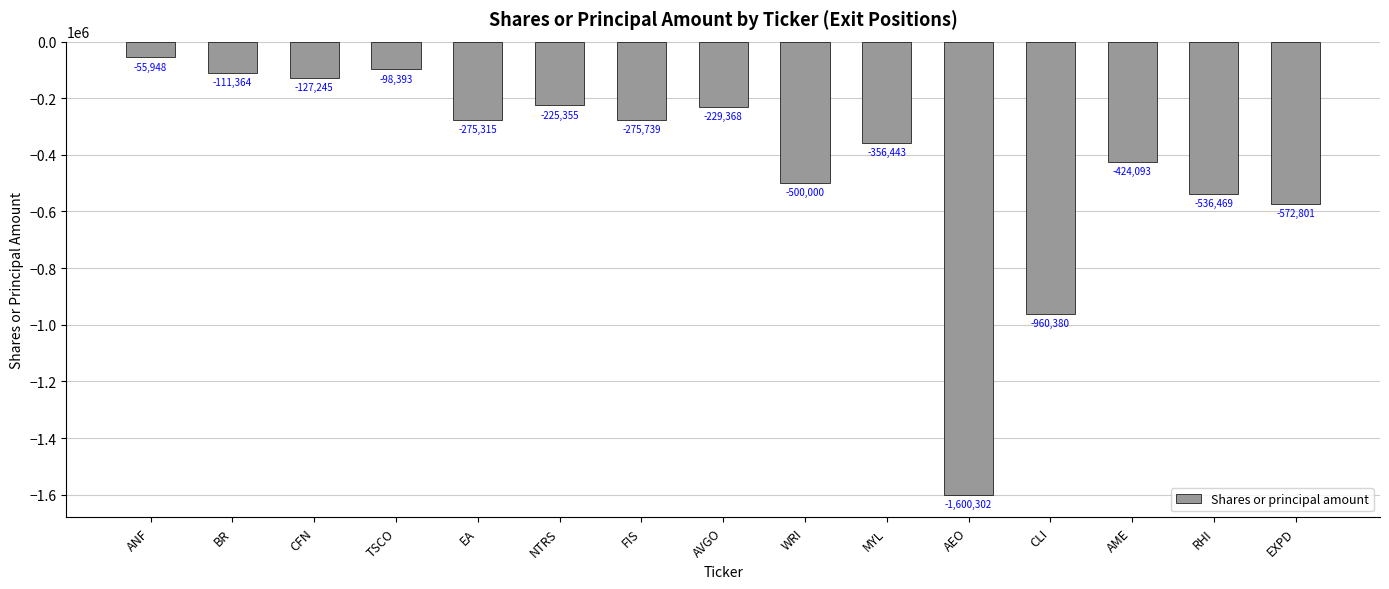

What is the sum of all values?

-6349215